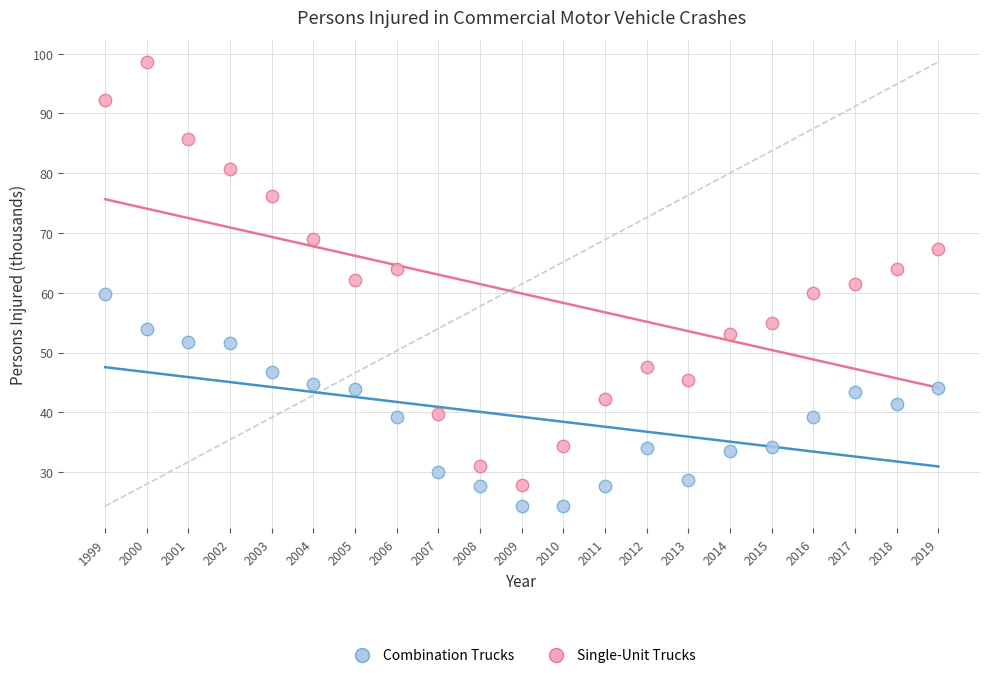

What is the X range (max minus min) for the scatter plot?

20.0